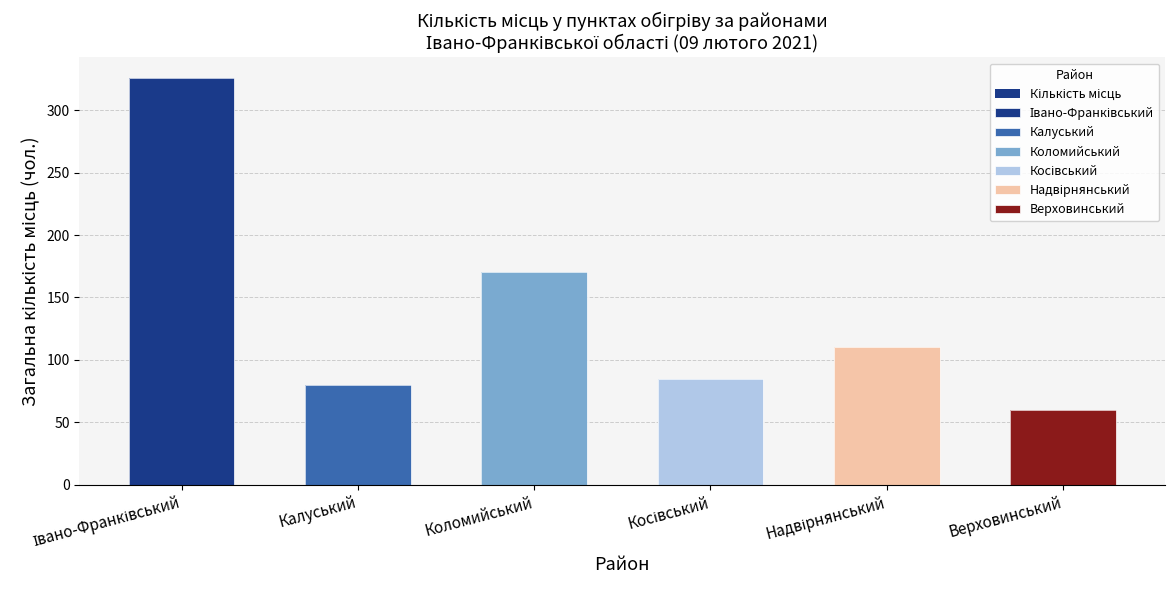

What is the greatest value displayed?

326